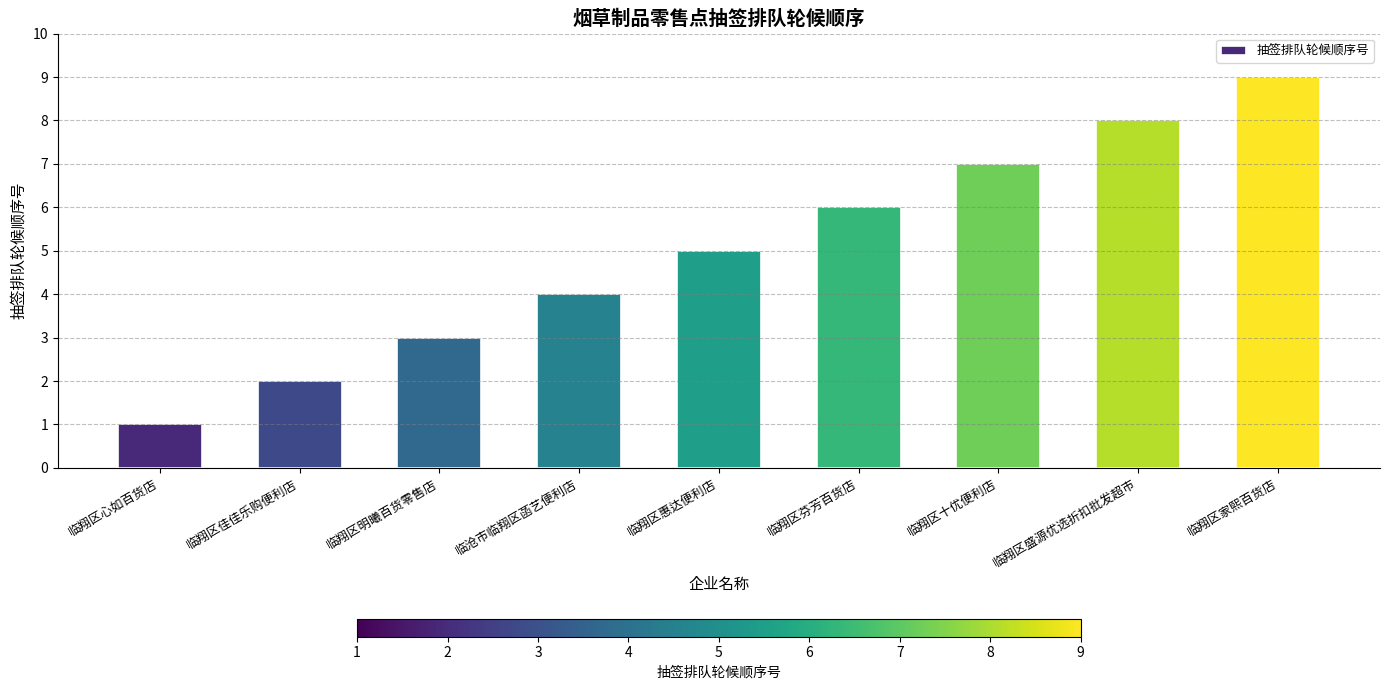

Is it true that the value at 临沧市临翔区菡艺便利店 is 6?

False